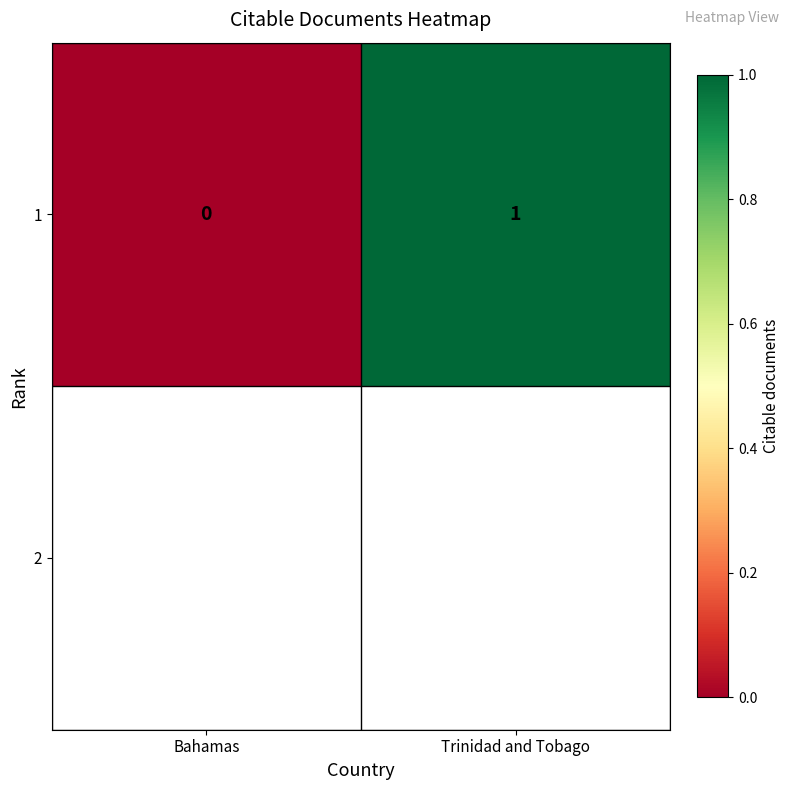

What is the difference between the values at Bahamas and Trinidad and Tobago?

1